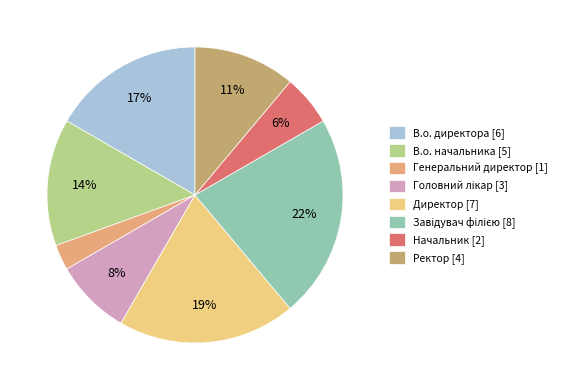

How many slices are in this pie chart?

8